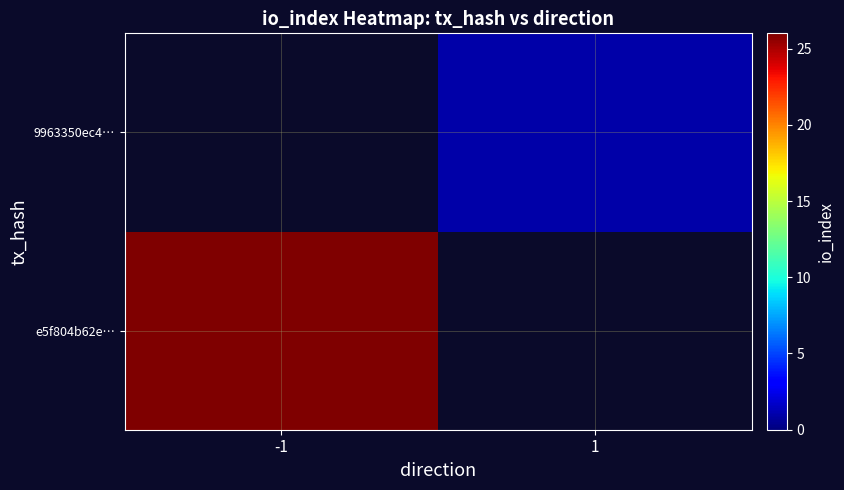

How many categories are shown in the chart?

2